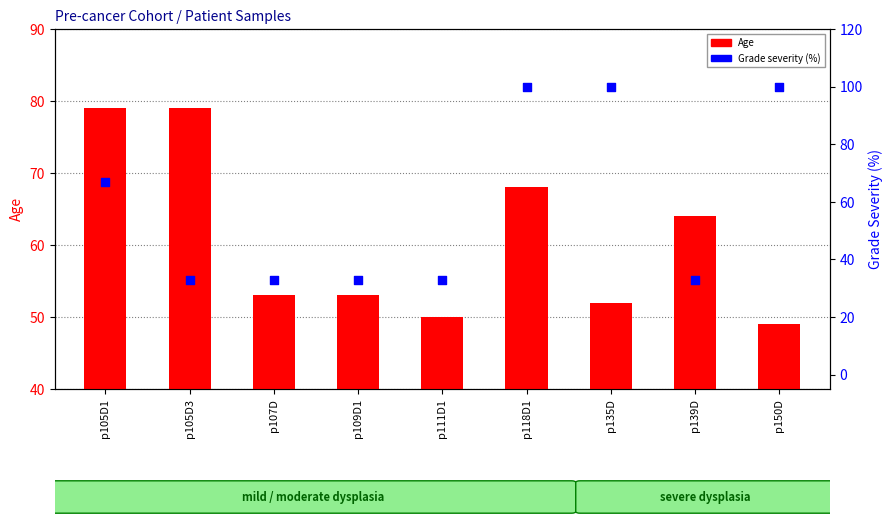

Which series has the largest total across all categories?

Age